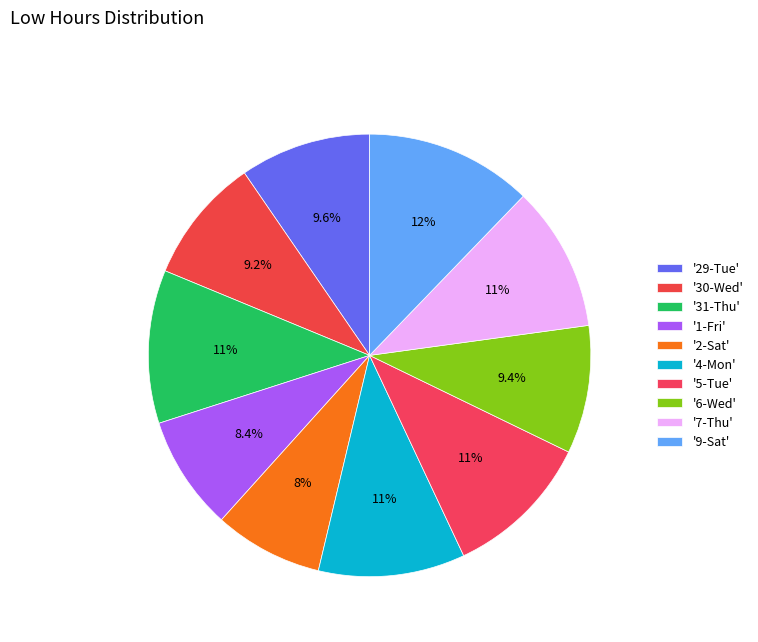

Which slice is the smallest?

2-Sat